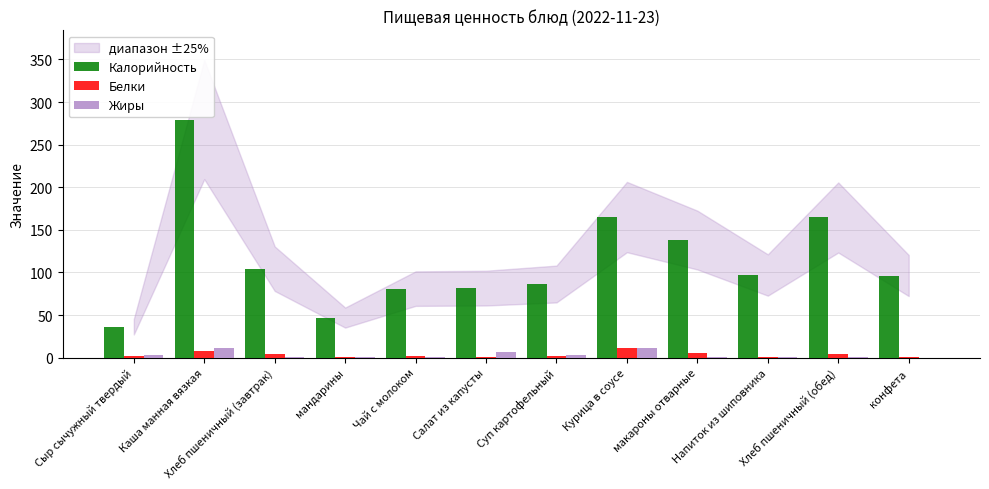

Are the bars grouped side by side (vs. stacked)?

Yes